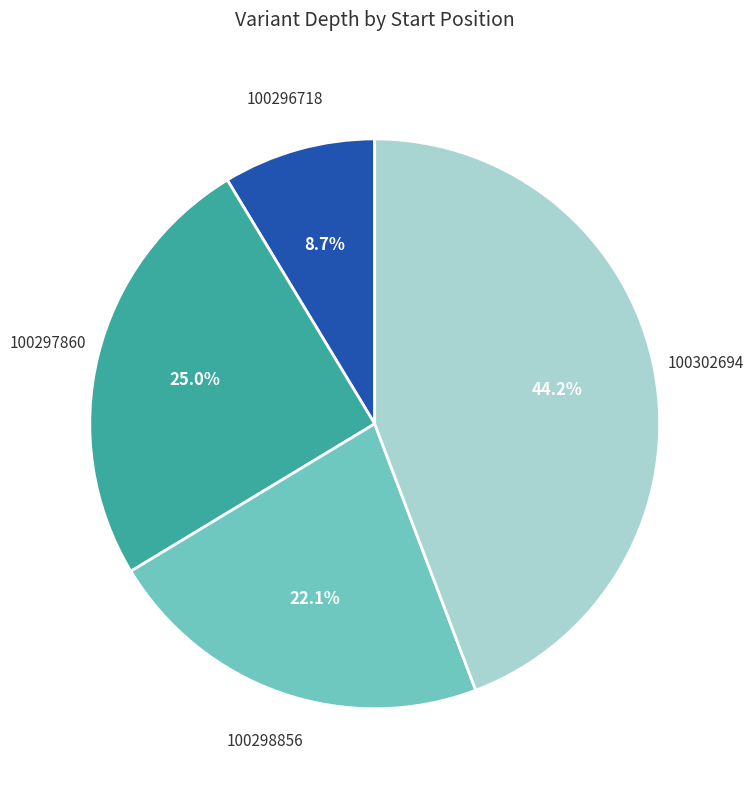

Does any single category account for the majority?

No